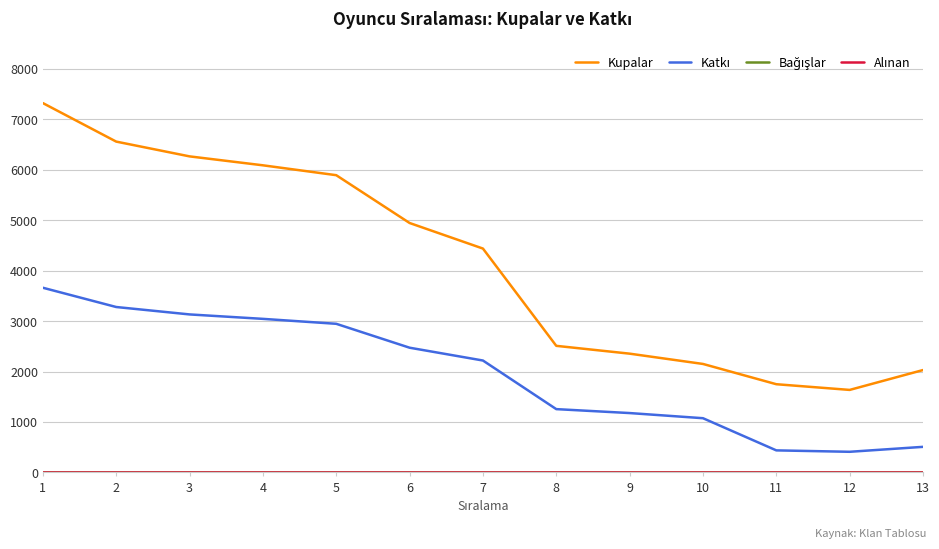

What is the difference between the highest and lowest values at 5?

5894